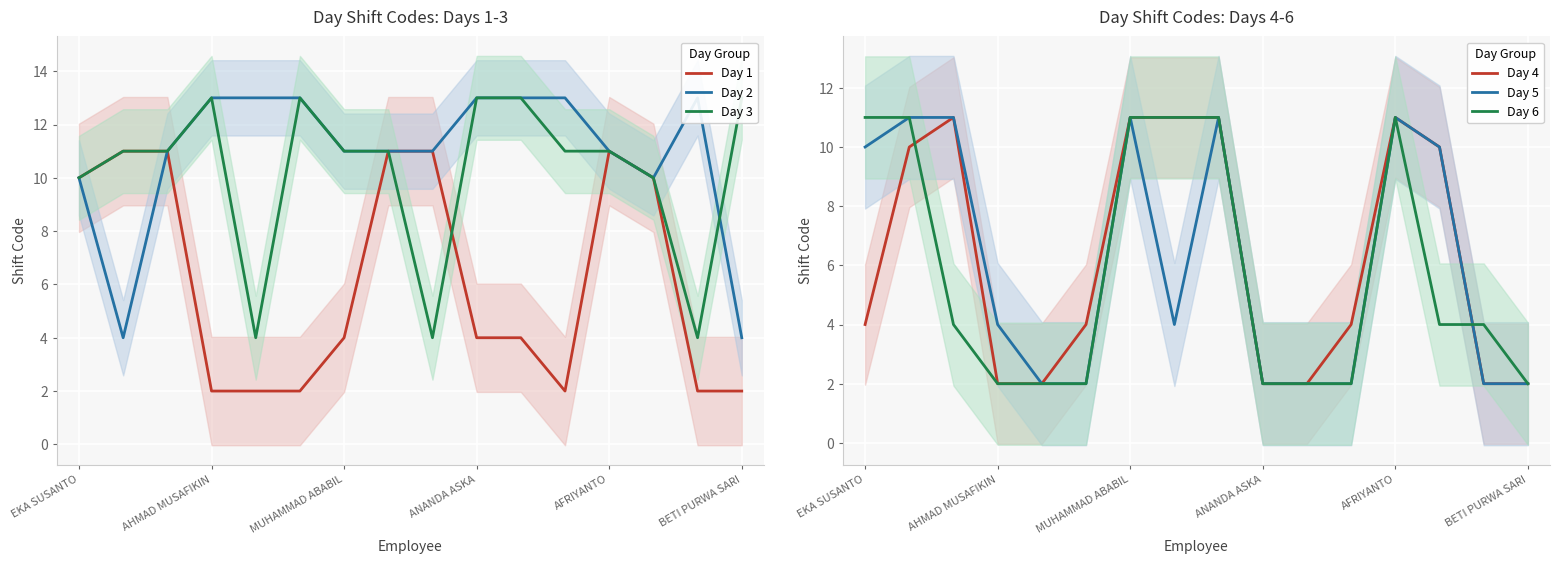

How many intersections are there between Day 4 and Day 6?

2